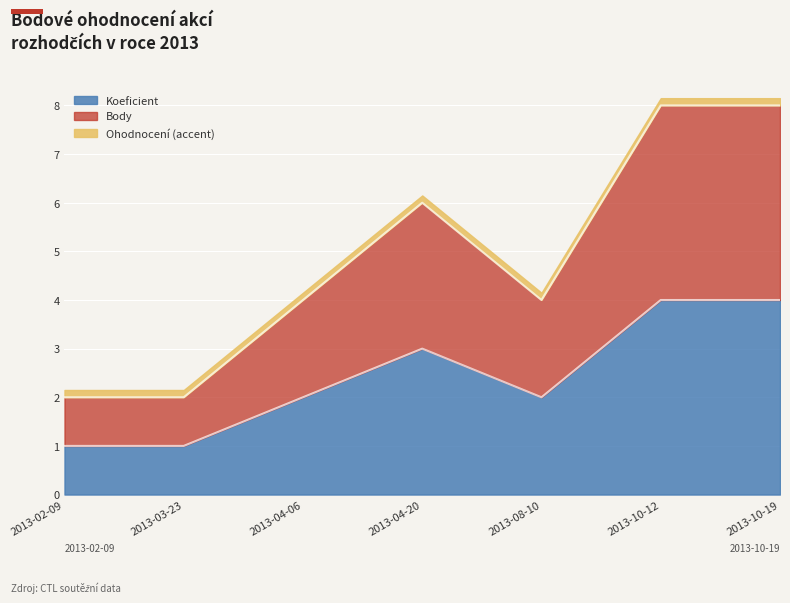

What is the value of the Koeficient point at the 5th from the left?

2